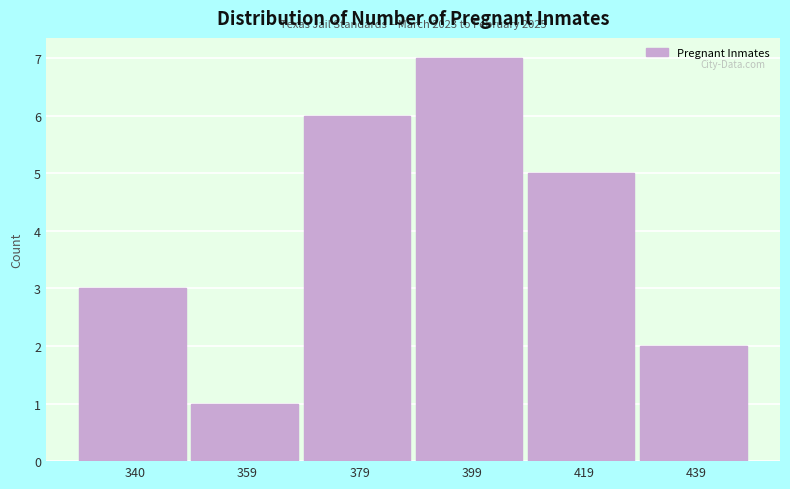

Reading right to left, transcribe all the data shown in this chart.

2	5	7	6	1	3